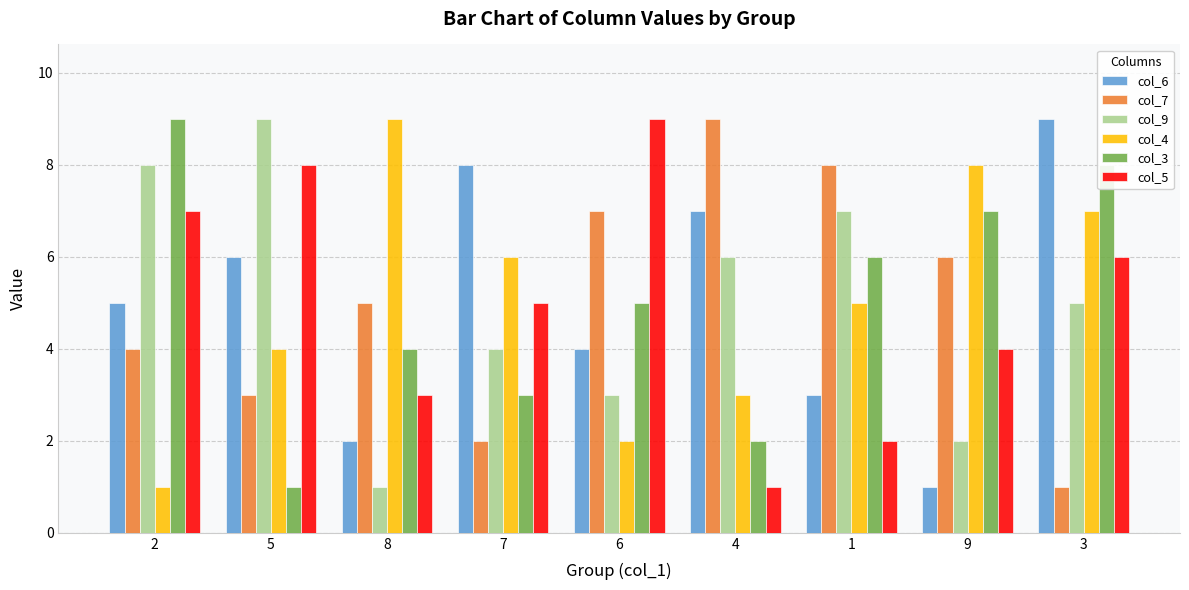

Which series changed the most between 8 and 4?

col_4